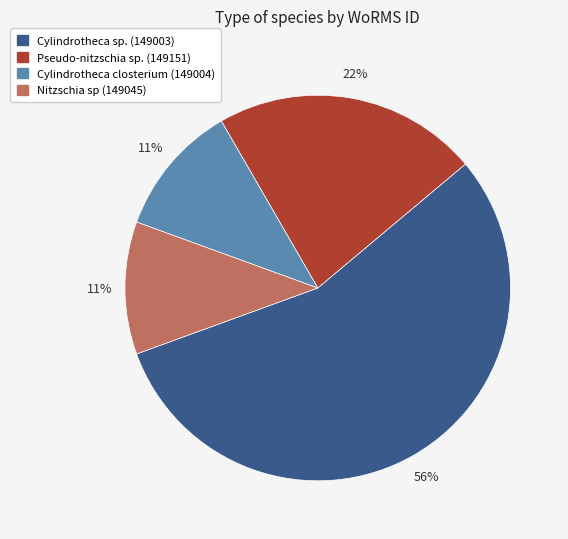

How many segments does this pie chart have?

4